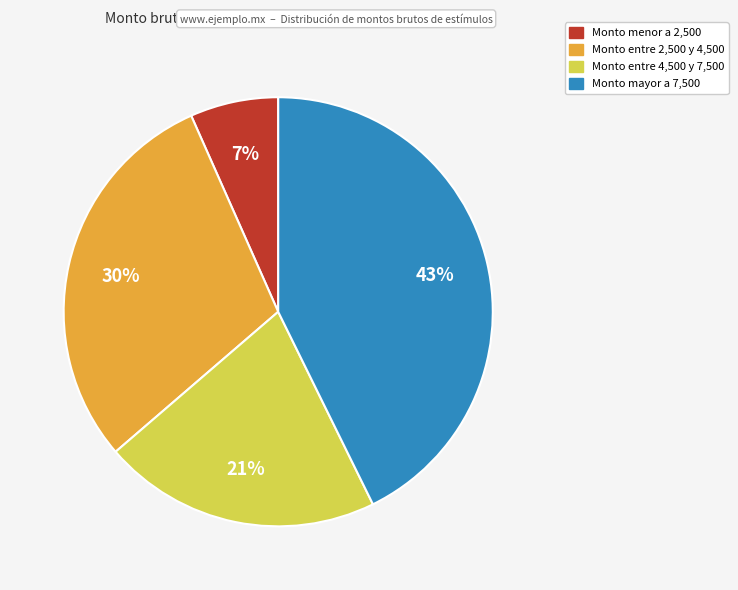

How many slices are in this pie chart?

4